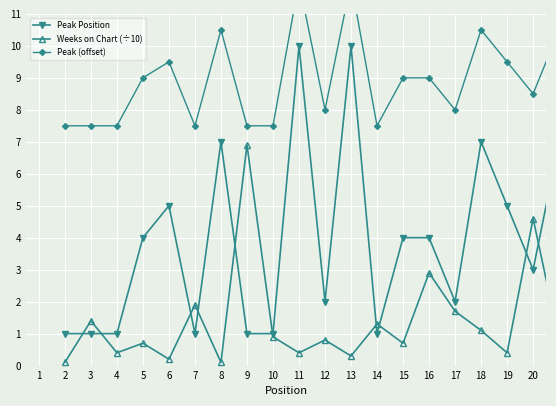

What is the value of the Weeks on Chart (÷10) point at the 18th from the left?

0.4